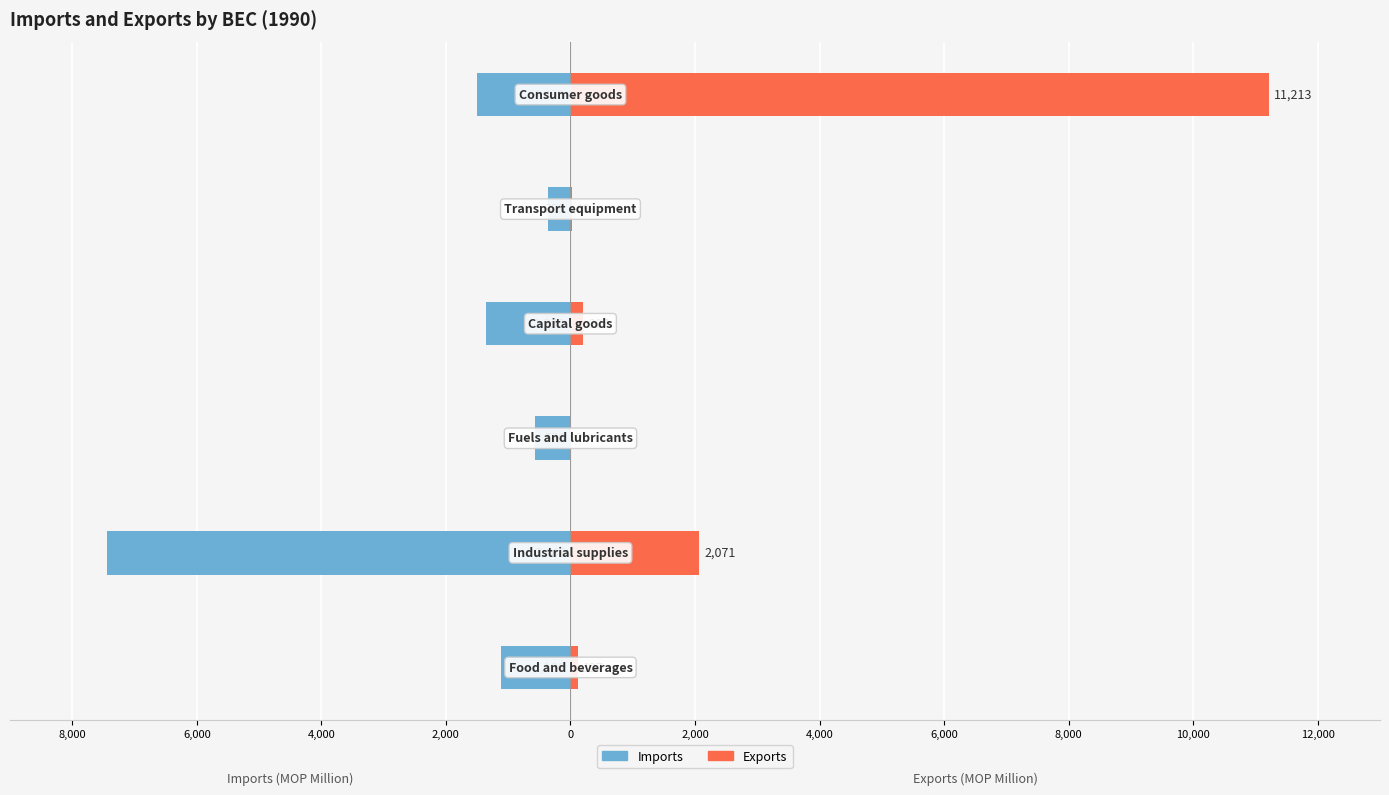

What is the difference between the Exports values at 0 and 4,000?

17